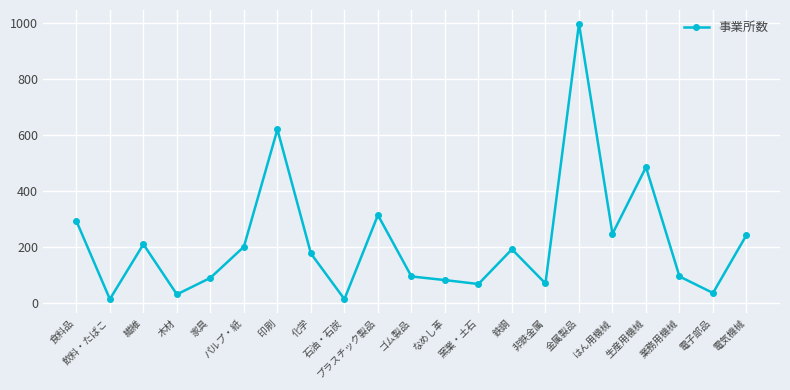

How many points are lower than both their immediate neighbors (excluding endpoints)?

7